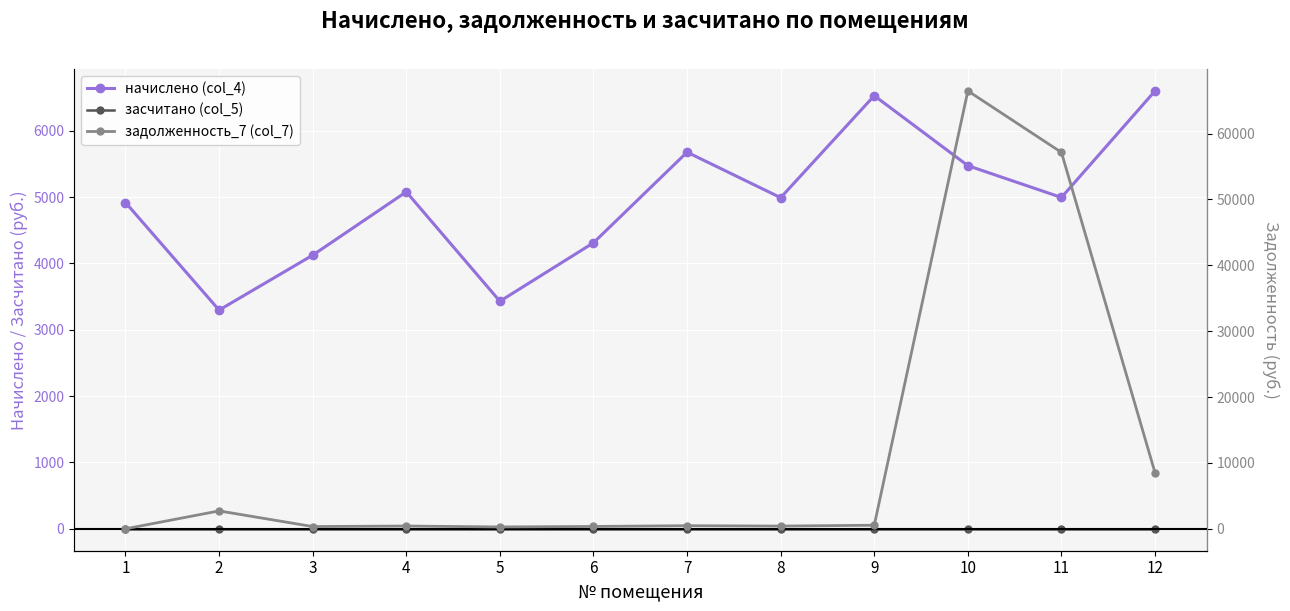

Where is the first local minimum for начислено (col_4)?

2